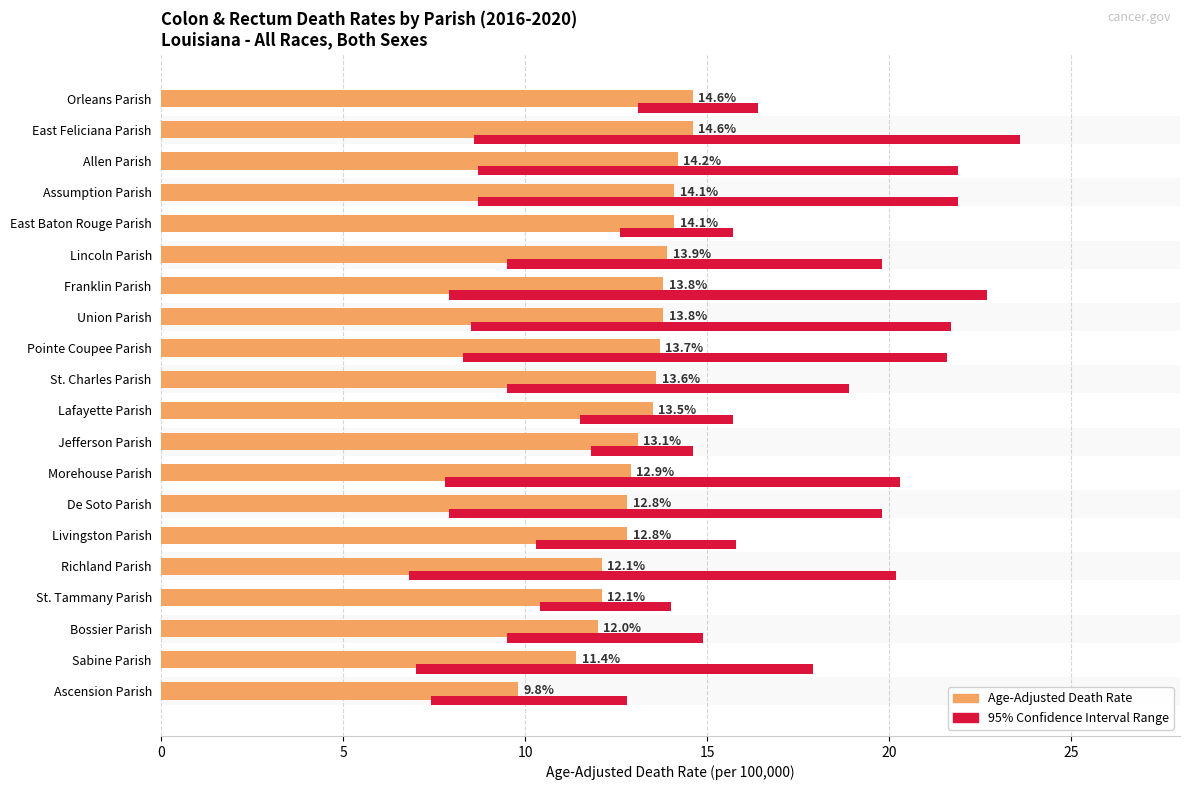

What is the minimum value shown in the chart?

2.8